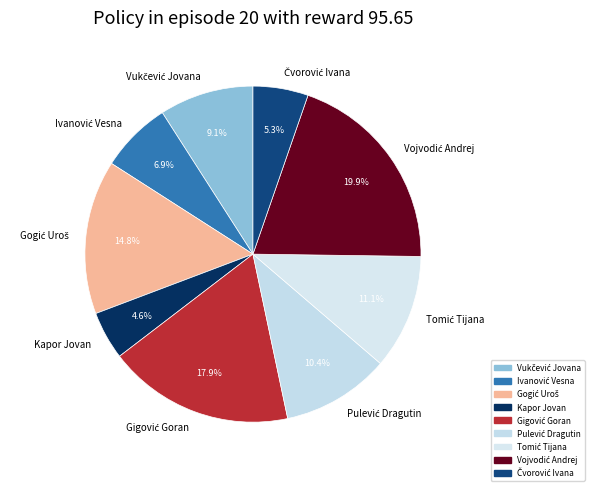

Which category has the smallest portion of the pie?

Kapor Jovan